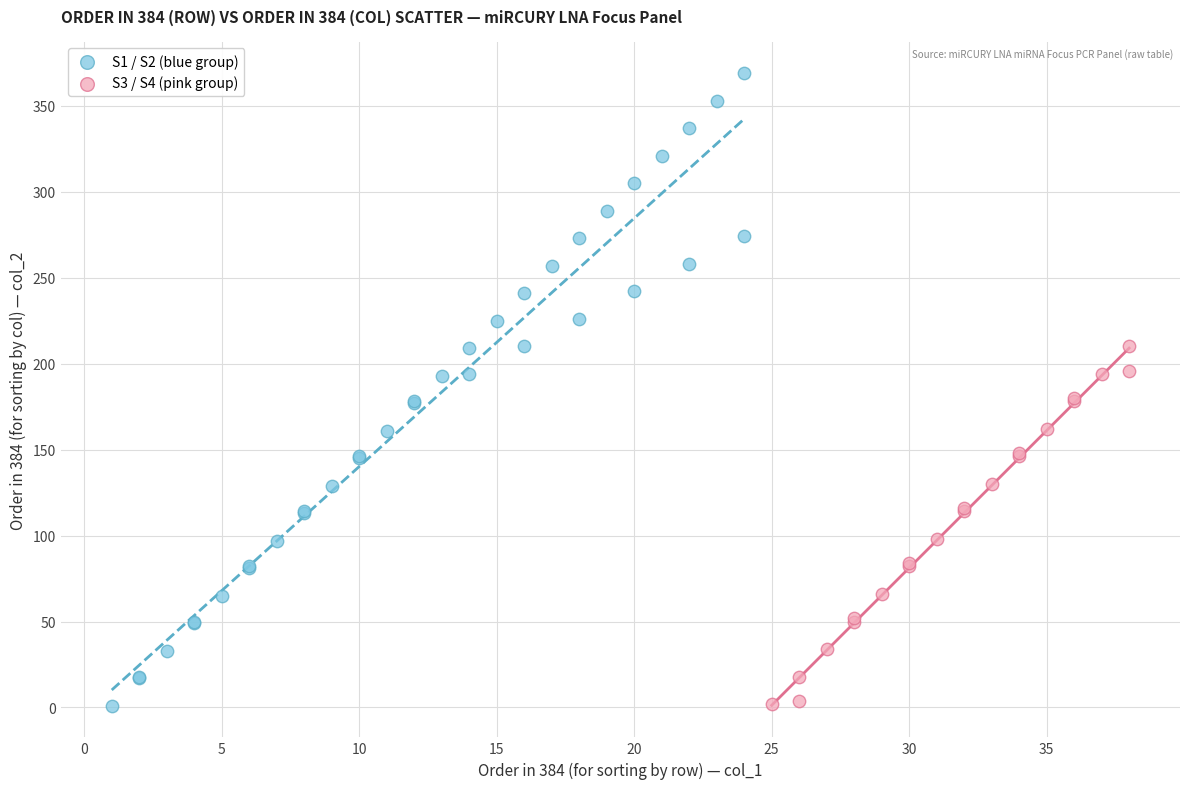

Which series has the widest spread of Y values?

S1 / S2 (blue group)